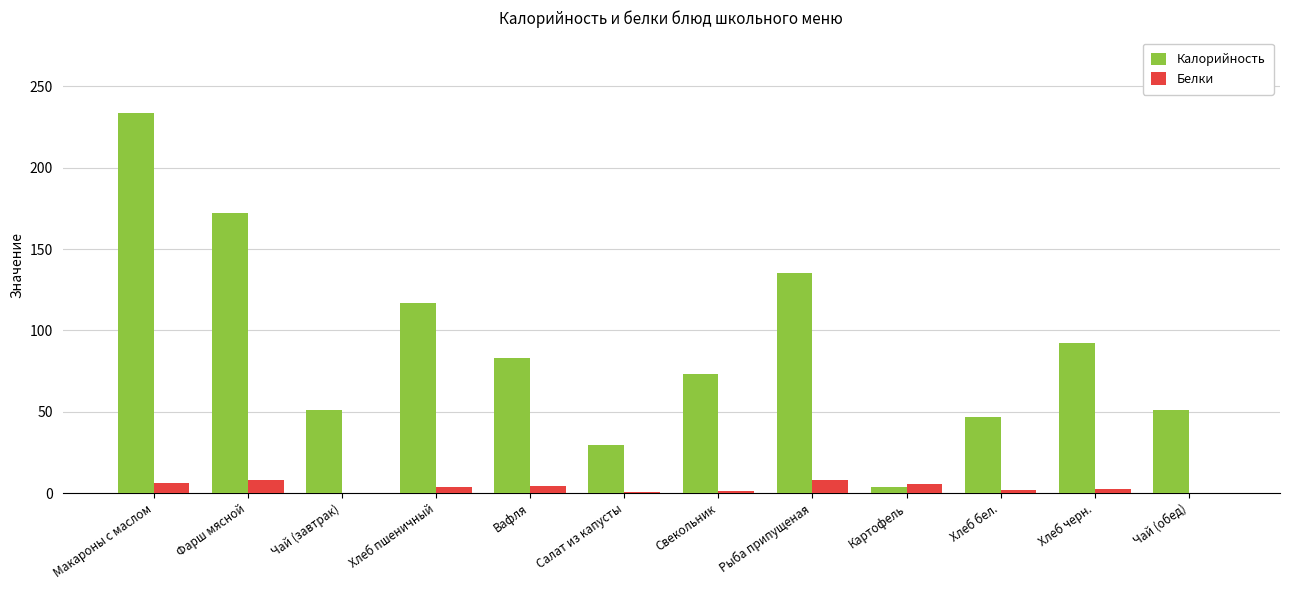

What is the greatest value displayed?

233.4